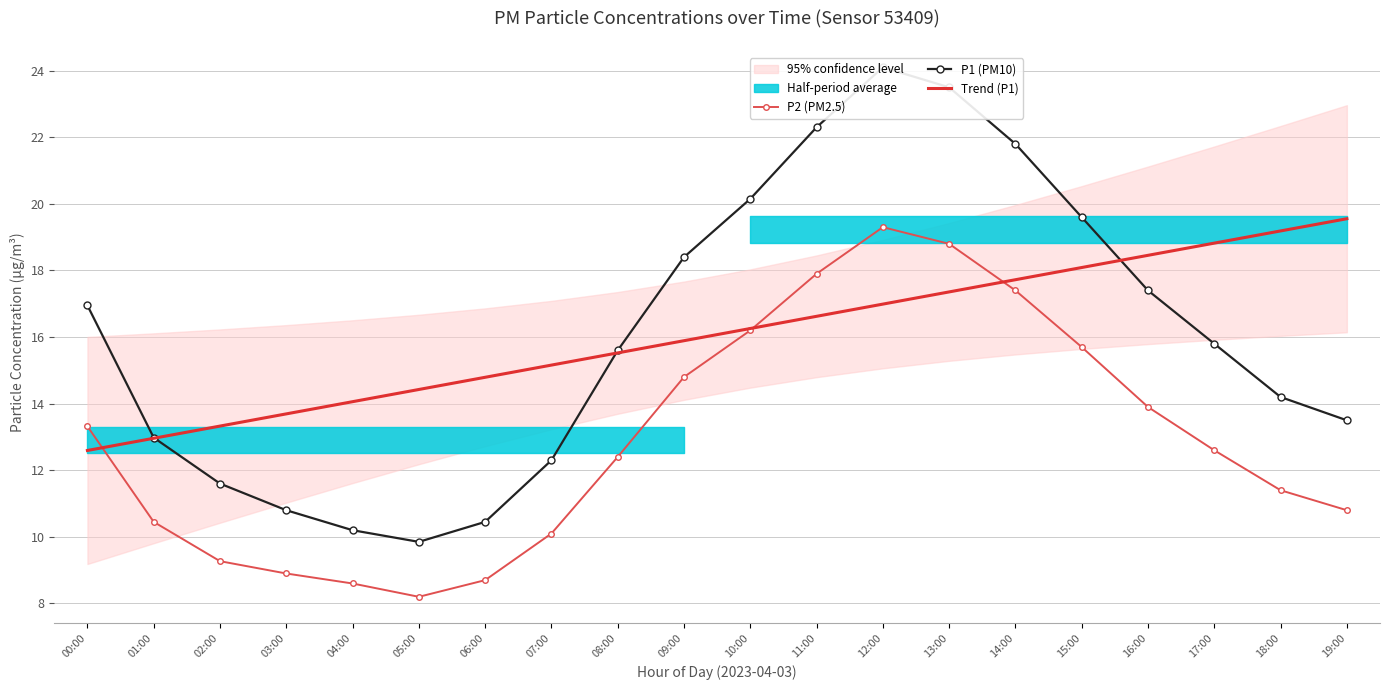

At which label does Trend (P1) reach its minimum?

00:00